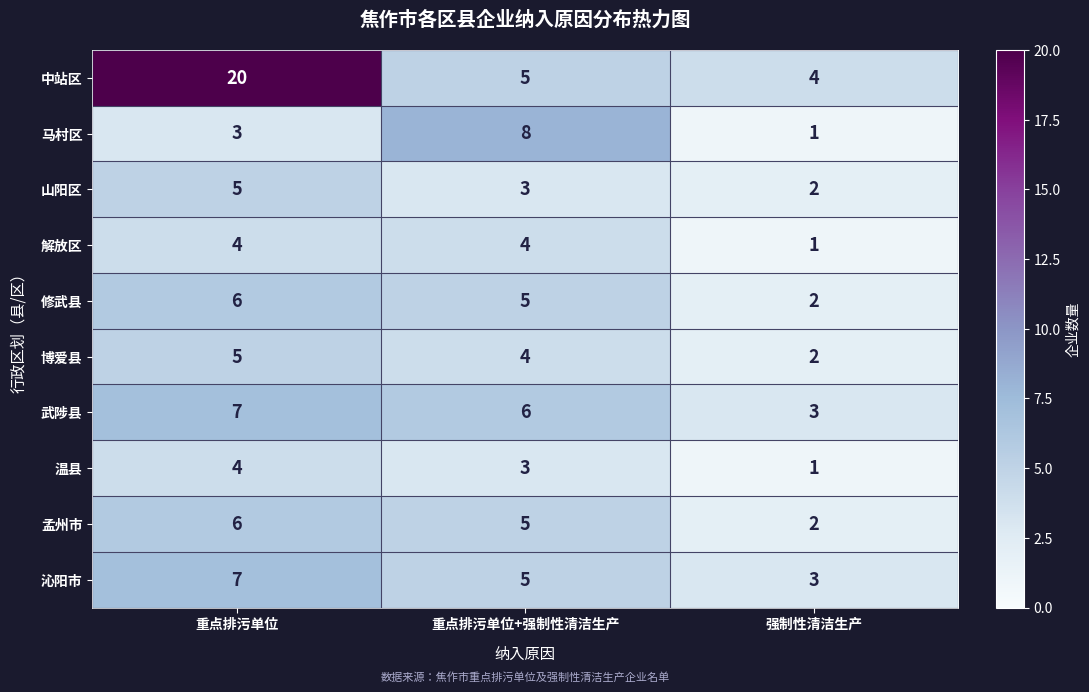

The value of 修武县 at 重点排污单位+强制性清洁生产 is 7. True or false?

False